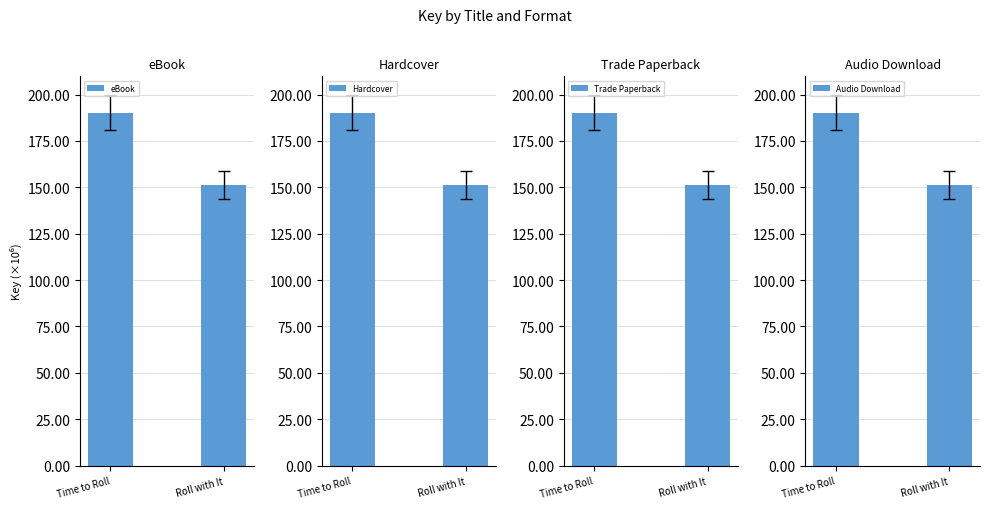

What is the lowest value of the Hardcover series?

151.5